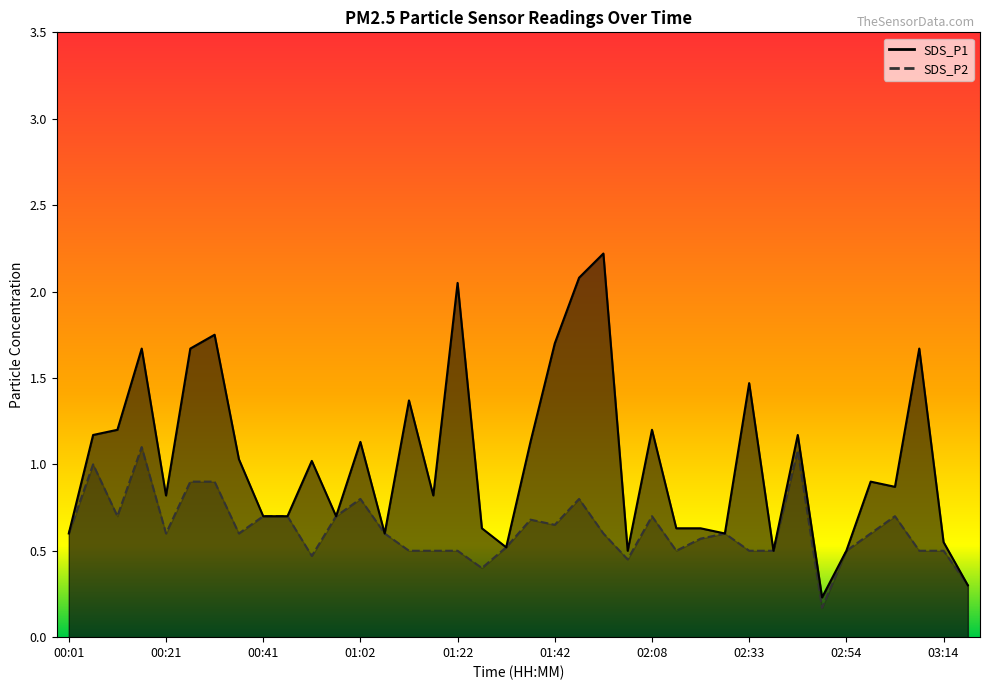

What is the difference between the SDS_P2 values at 00:26 and 02:28?

0.3